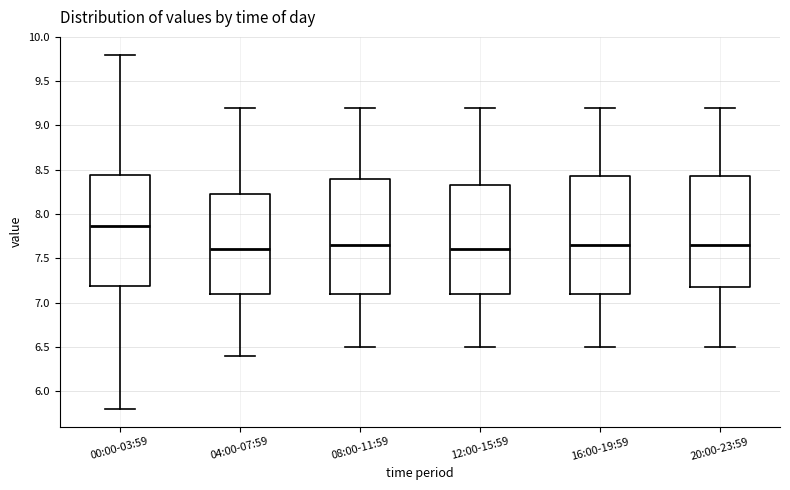

Reading left to right, transcribe this box plot: for each box, give where its median line is, the range the box spans, and where its two whiskers end, as read against the y-axis. The values are not printed on the chart, so give them approximately, as read against the axis.

00:00-03:59: median 7.85, box 7.20 to 8.45, whiskers 5.80 to 9.80
04:00-07:59: median 7.60, box 7.10 to 8.25, whiskers 6.40 to 9.20
08:00-11:59: median 7.65, box 7.10 to 8.40, whiskers 6.50 to 9.20
12:00-15:59: median 7.60, box 7.10 to 8.35, whiskers 6.50 to 9.20
16:00-19:59: median 7.65, box 7.10 to 8.45, whiskers 6.50 to 9.20
20:00-23:59: median 7.65, box 7.20 to 8.45, whiskers 6.50 to 9.20